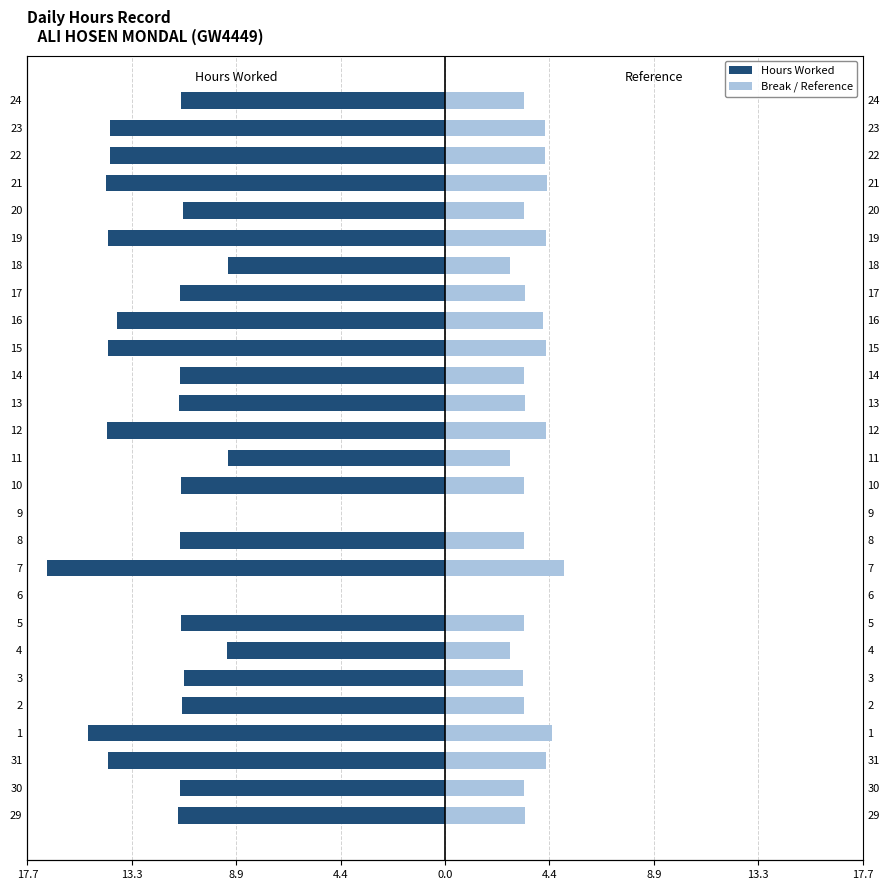

What is the value of the Break / Reference bar at the 21st from the left?

2.8